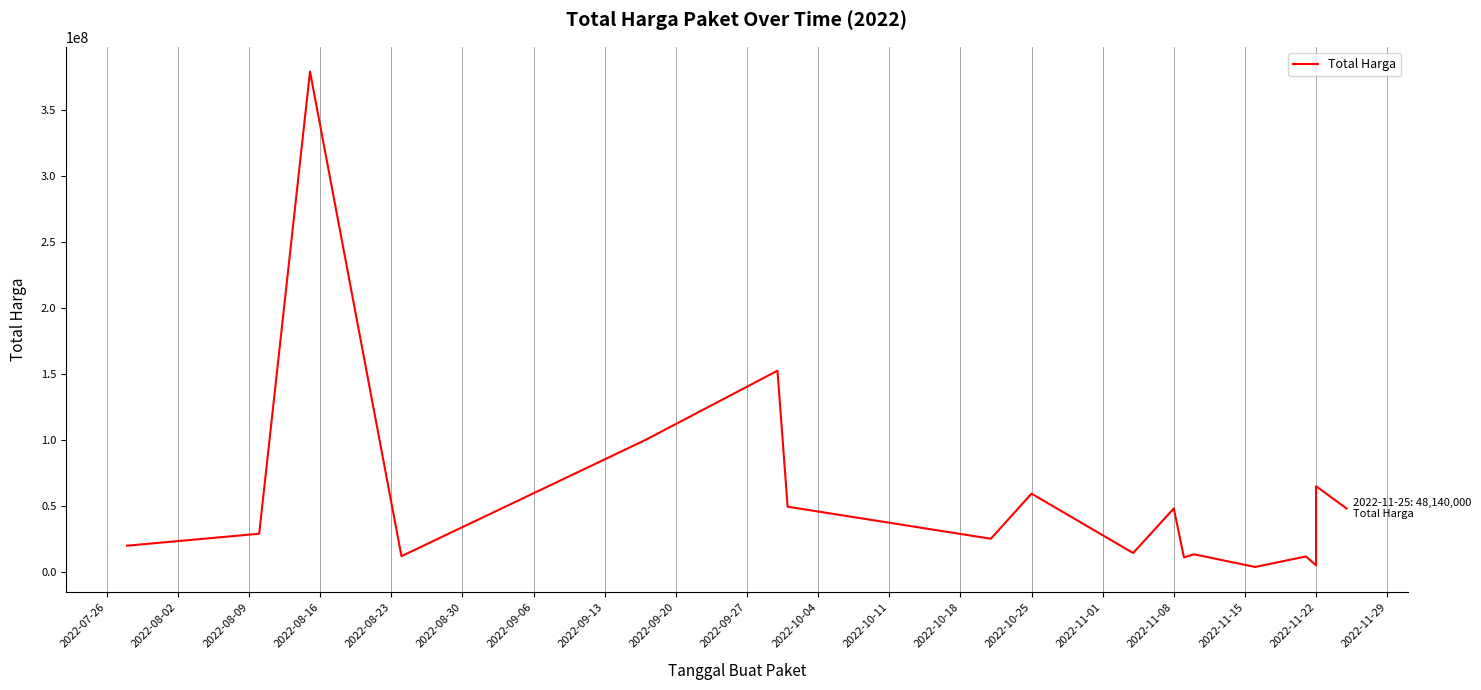

How many values exceed 29000000?

8